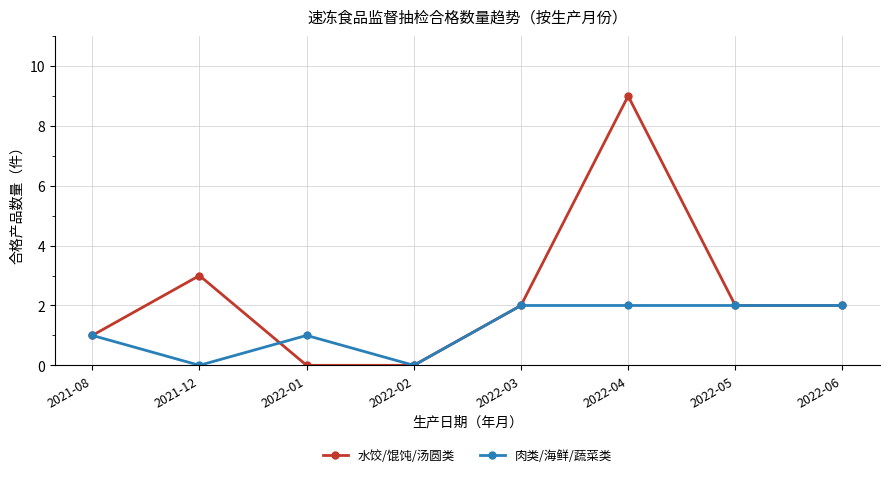

Is the value of 水饺/馄饨/汤圆类 at 2022-04 greater than the value of 肉类/海鲜/蔬菜类 at 2021-12?

Yes